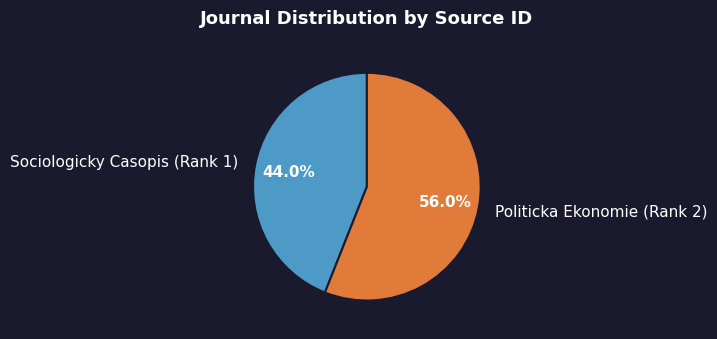

Combined, do Politicka Ekonomie (Rank 2) and Sociologicky Casopis (Rank 1) account for over 50%?

Yes